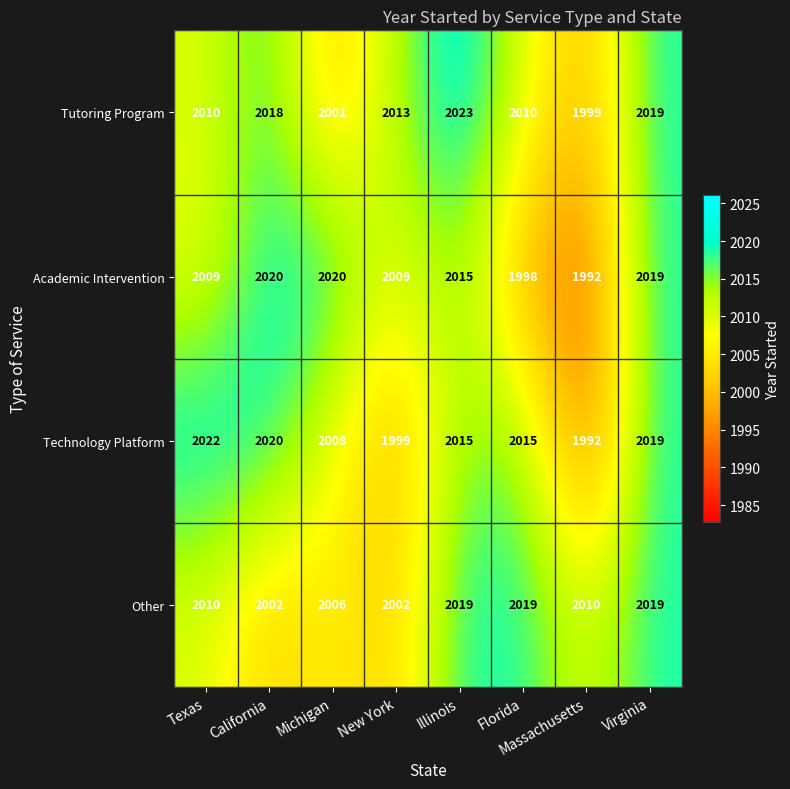

What is the maximum value shown in the chart?

2023